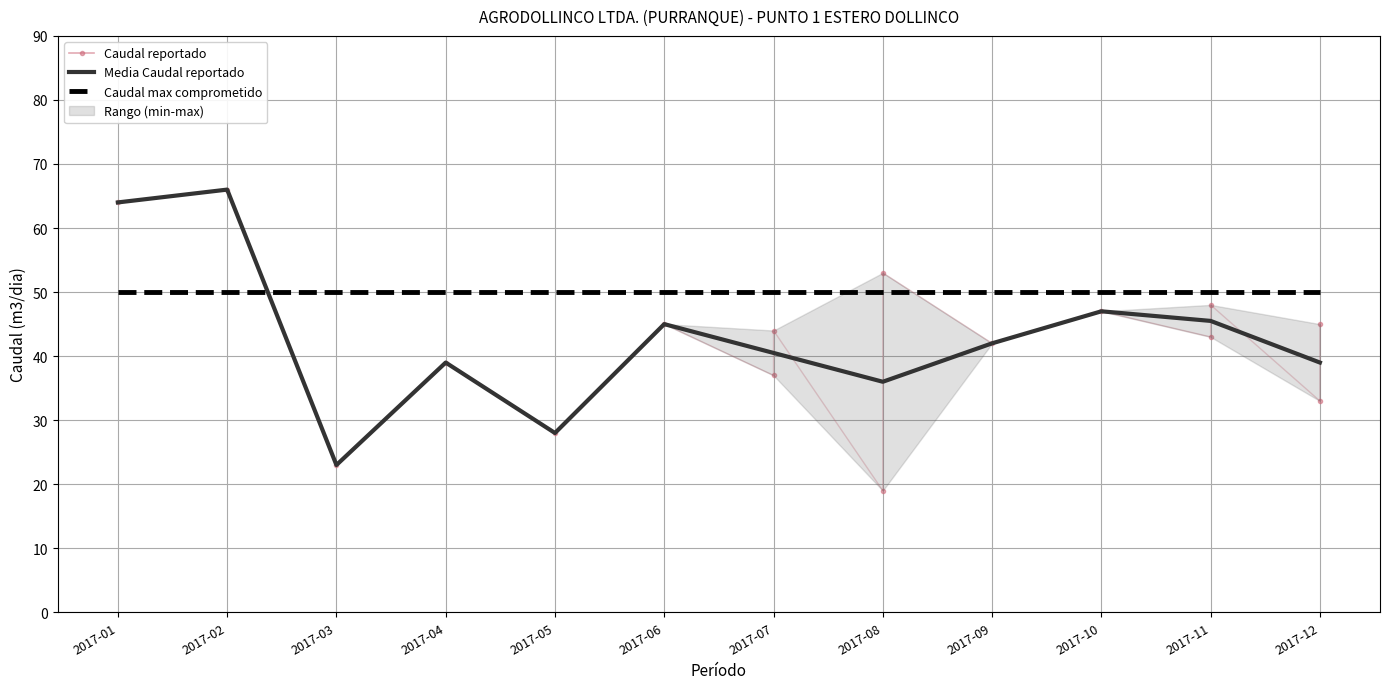

What is the total value across all series at 2017-02?

116.0